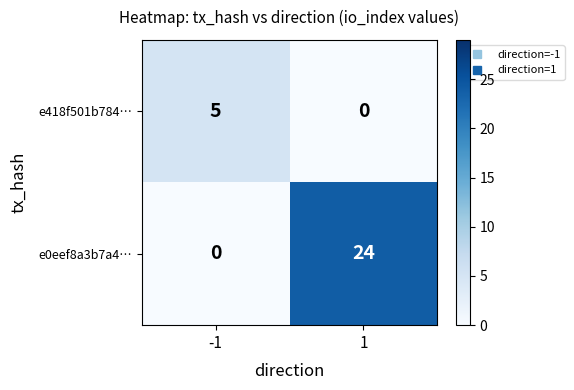

Reading left to right, transcribe all the data shown in this chart.

e418f501b784…: -1=5	1=0
e0eef8a3b7a4…: -1=0	1=24